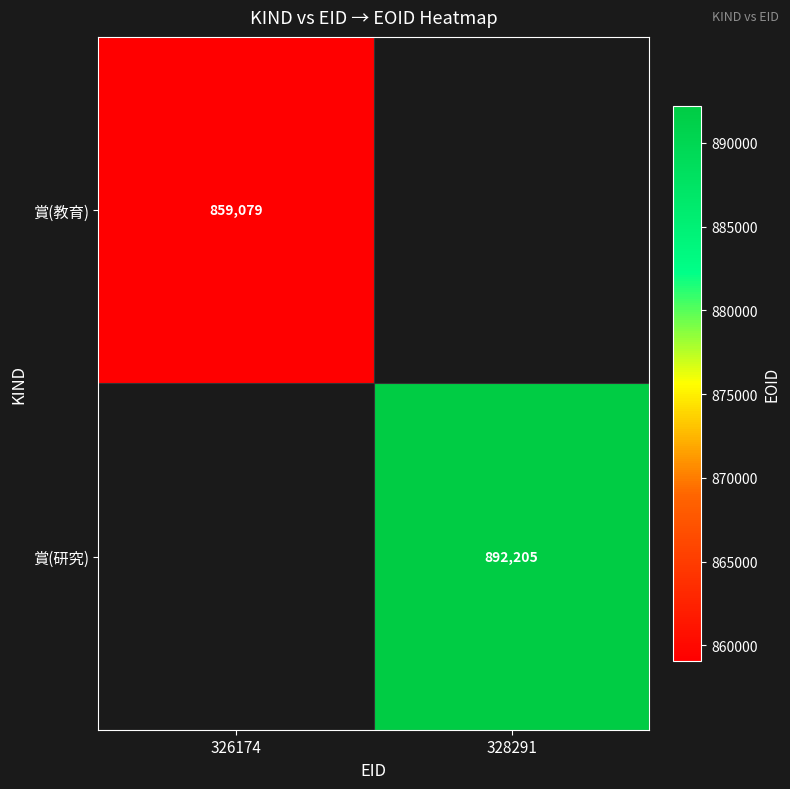

At which category does the chart reach its peak across all series?

328291